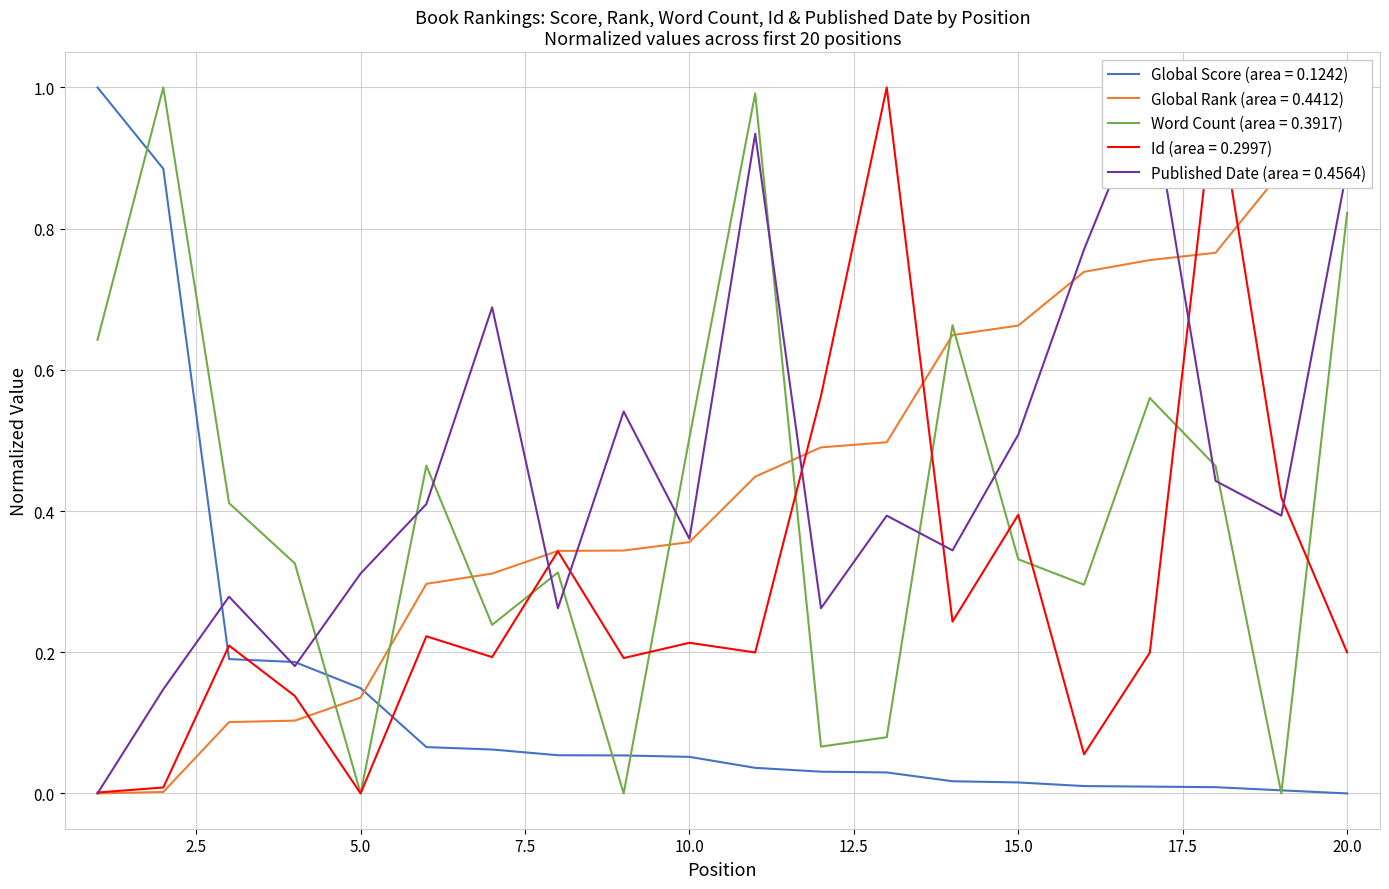

What is the sum of the Id values at 13 and 9?

1.2